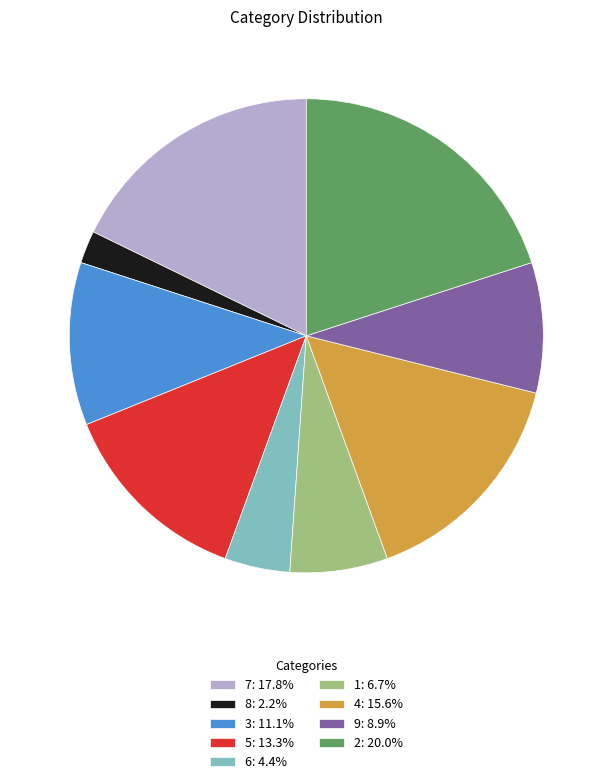

Which category has the smallest portion of the pie?

8